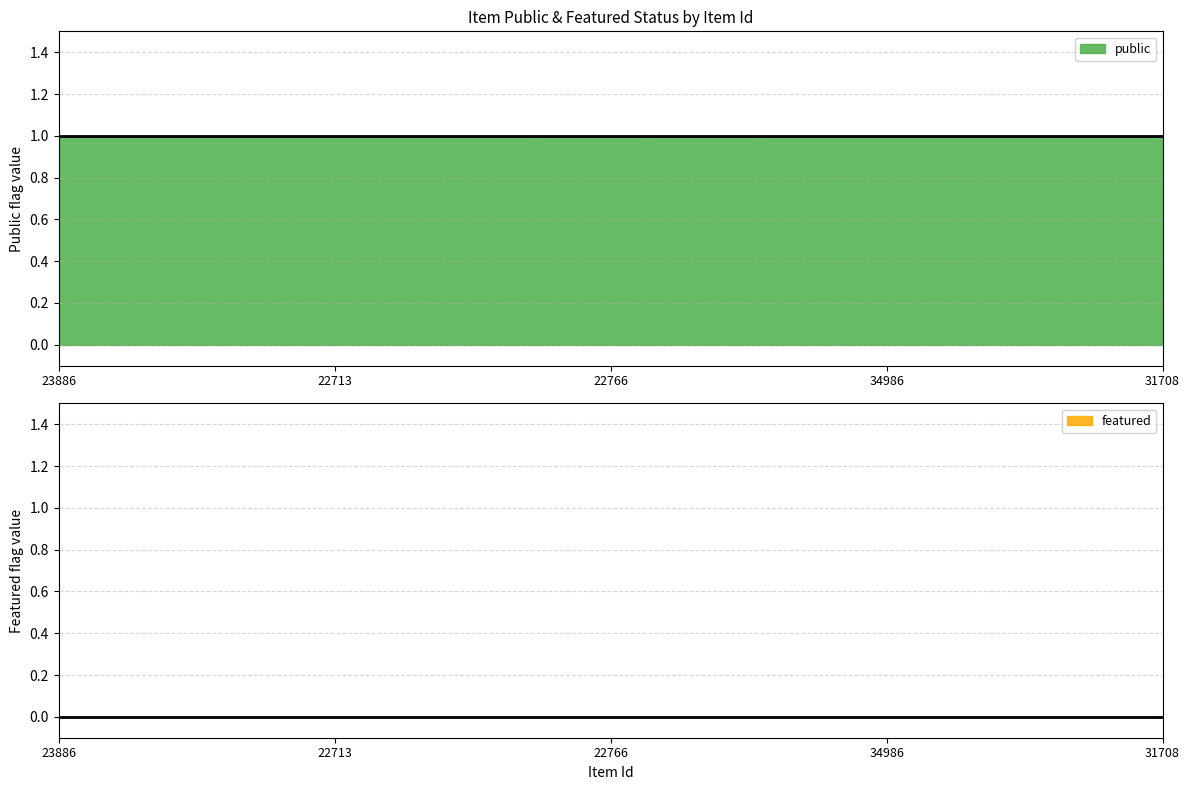

True or false: featured and public cross at least once.

False